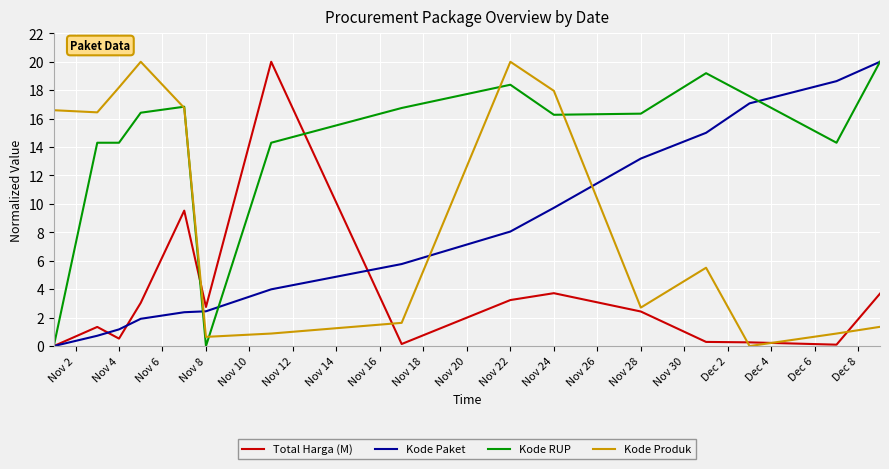

What is the average value of the Kode Produk series?

9.3